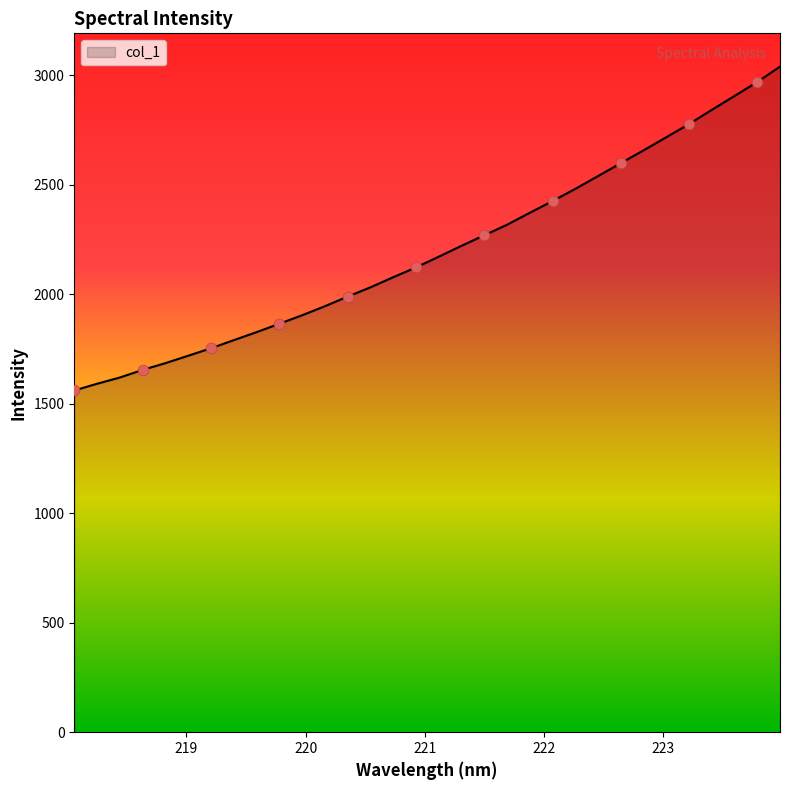

What is the greatest value displayed?

3040.4